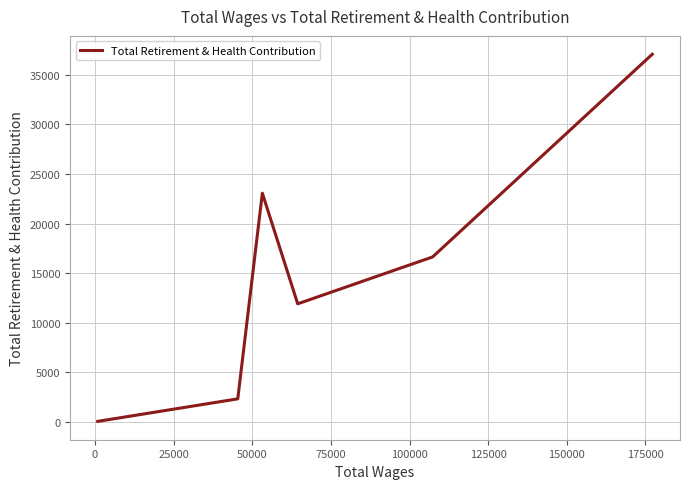

How many interior local valleys (lower than both neighbors) does the data have?

1